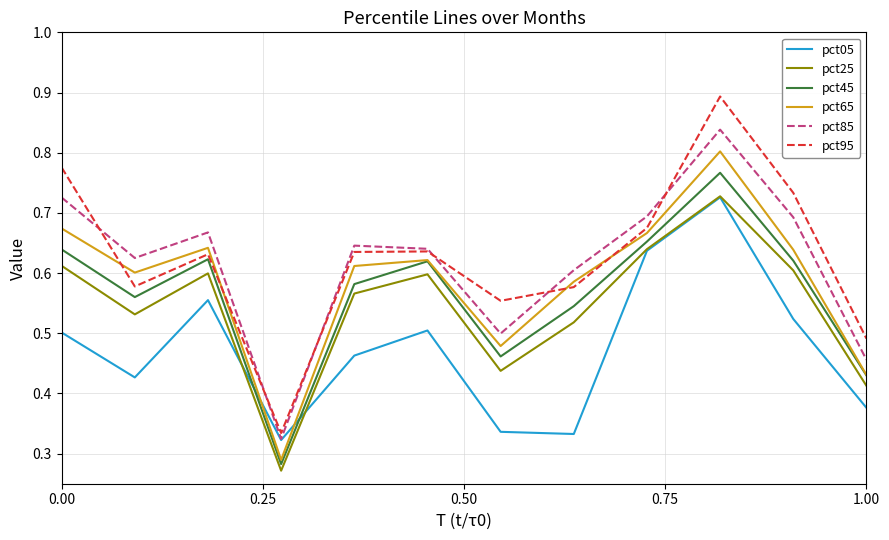

True or false: pct65 has more than 1 points higher than both neighbors.

True